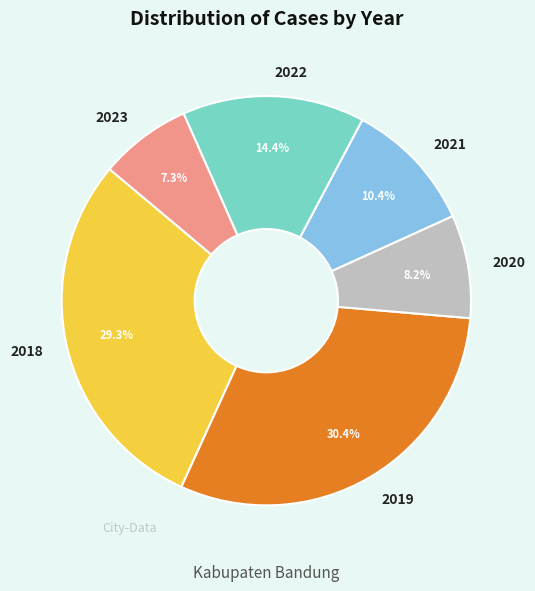

What is the ratio of the value at 2022 to the value at 2018?

0.5